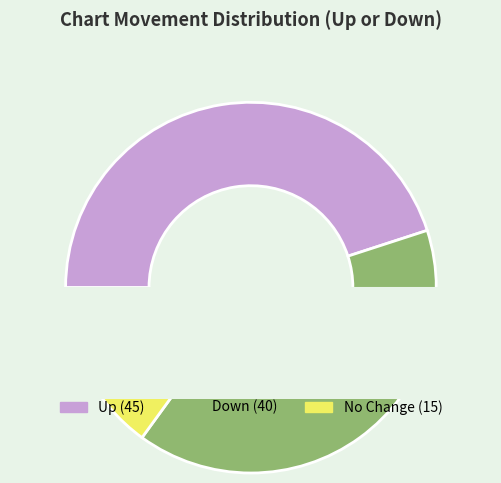

The up slice represents 45% of the pie. True or false?

True